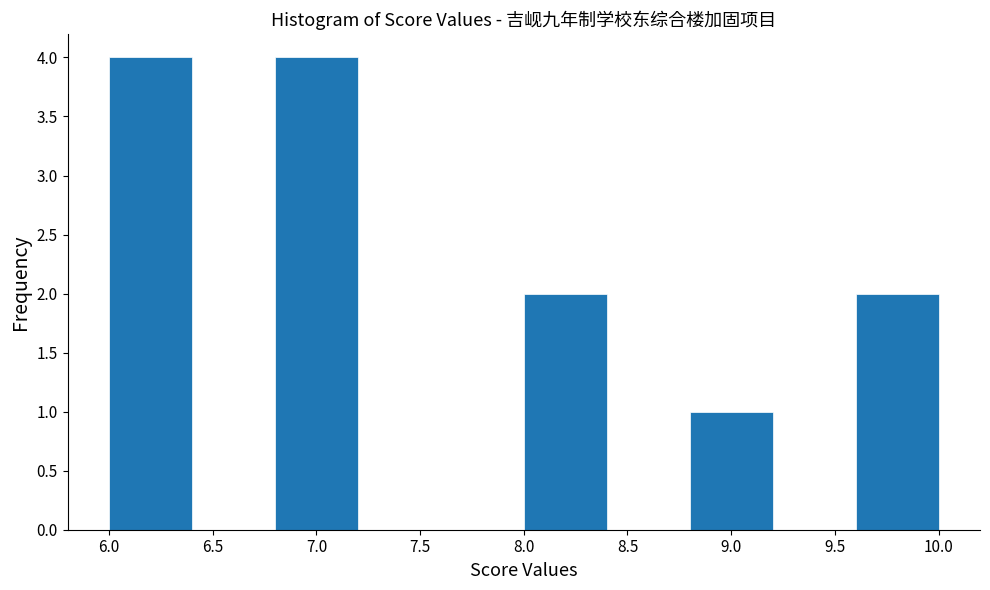

Reading left to right, list every bar in this chart as the range it spans on the x-axis followed by its height. The values are not printed on the chart, so give them approximately, as read against the axis.

6.0 to 6.4: 4
6.4 to 6.8: 0
6.8 to 7.2: 4
7.2 to 7.6: 0
7.6 to 8.0: 0
8.0 to 8.4: 2
8.4 to 8.8: 0
8.8 to 9.2: 1
9.2 to 9.6: 0
9.6 to 10.0: 2